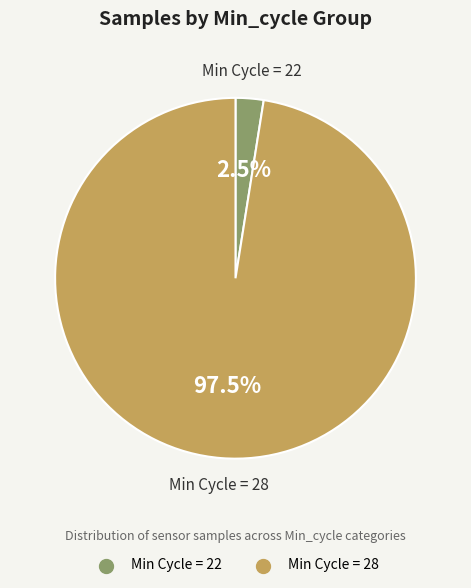

Does any single category account for the majority?

Yes